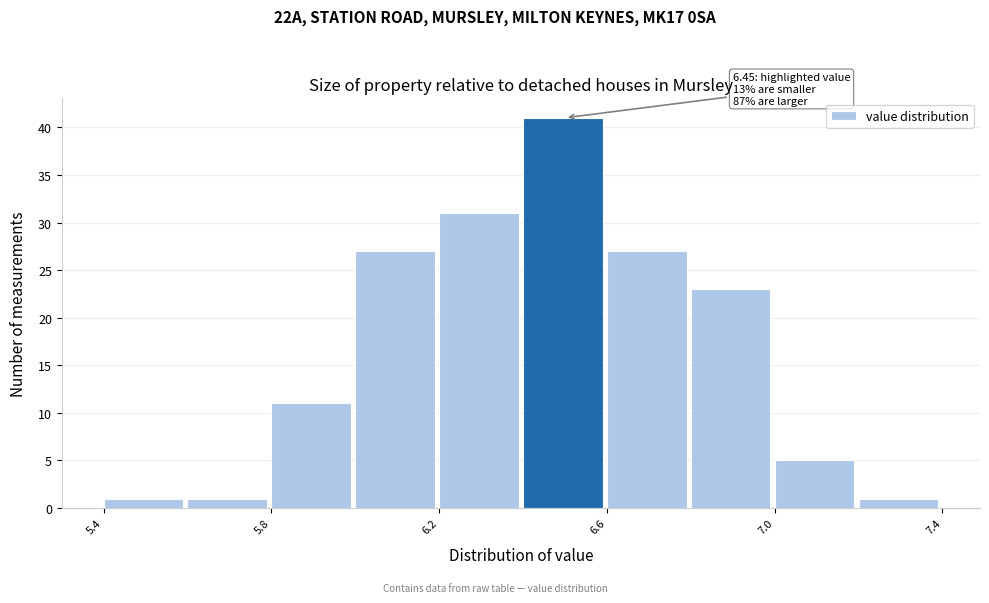

Over which range of the x-axis is the bar tallest?

6.4 to 6.6